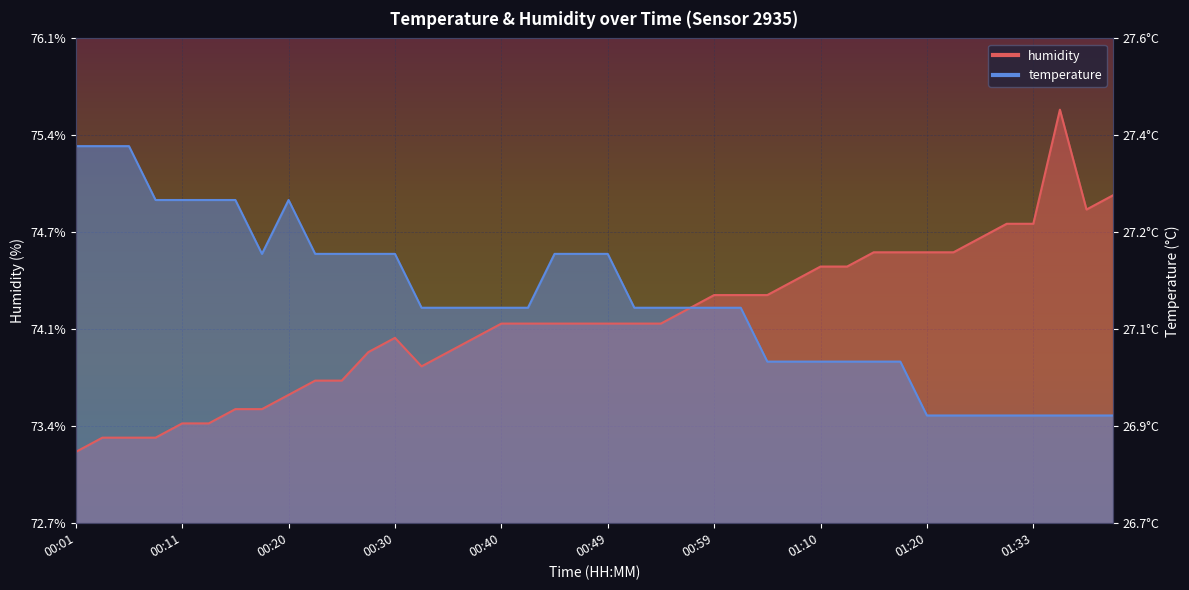

What is the label of the 6th point from the right?

01:25